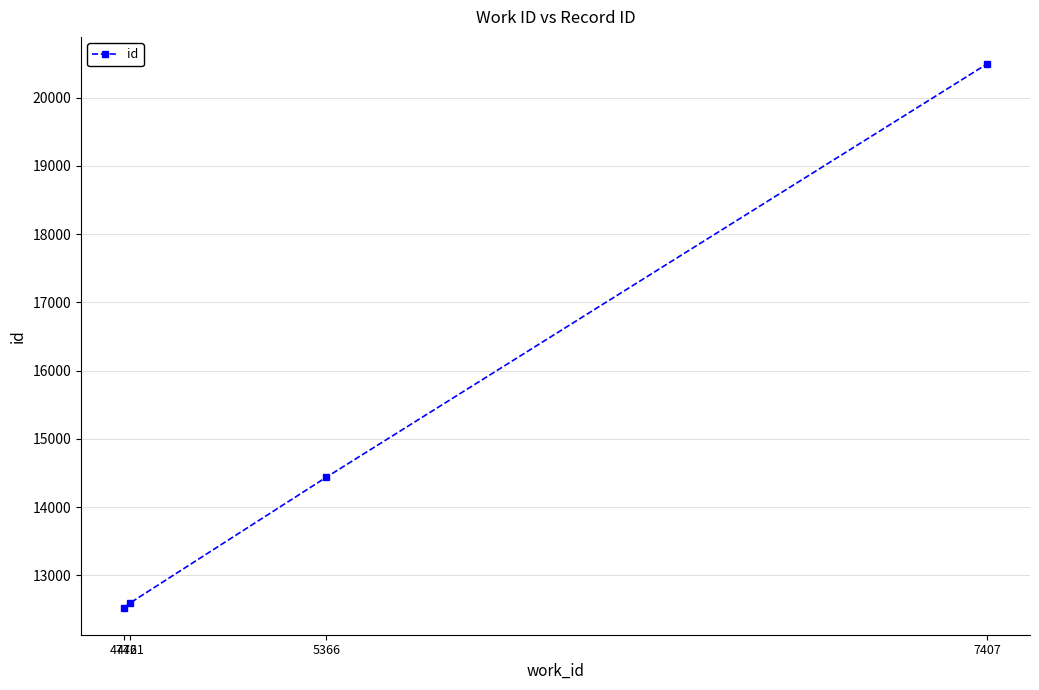

True or false: the data shows 3885 at 4742.

False